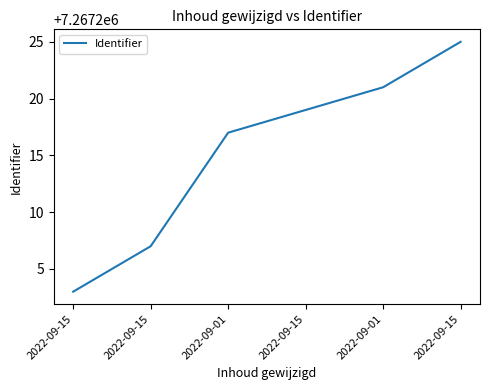

Does the chart display data point markers on the line(s)?

No